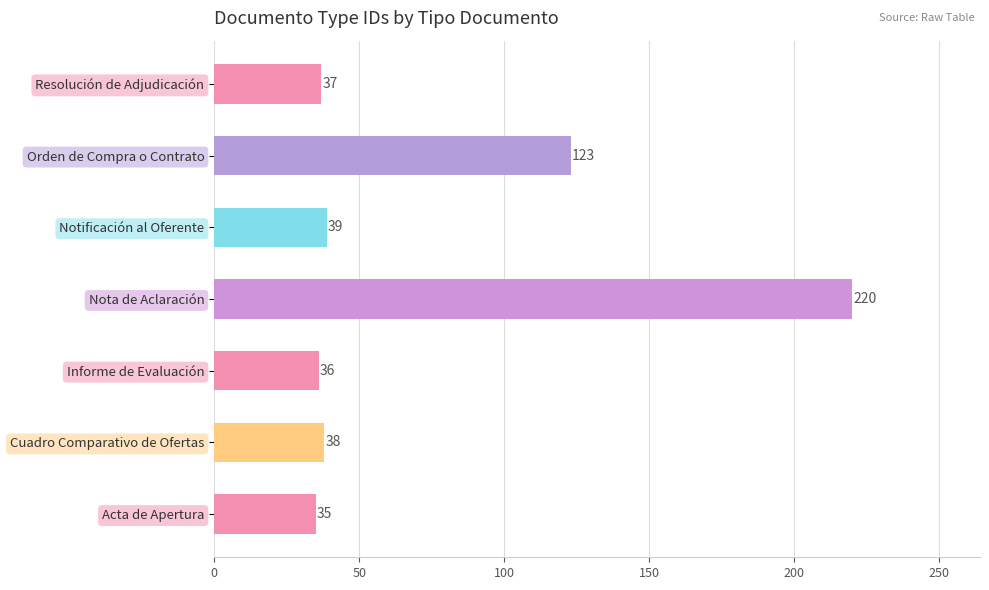

Does the chart contain stacked bars?

No